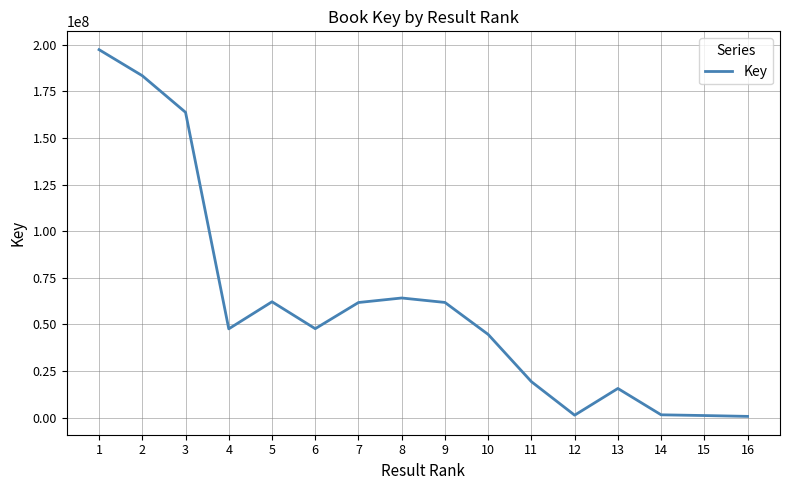

Approximately how many times larger is the value at 11 compared to 6?

0.4